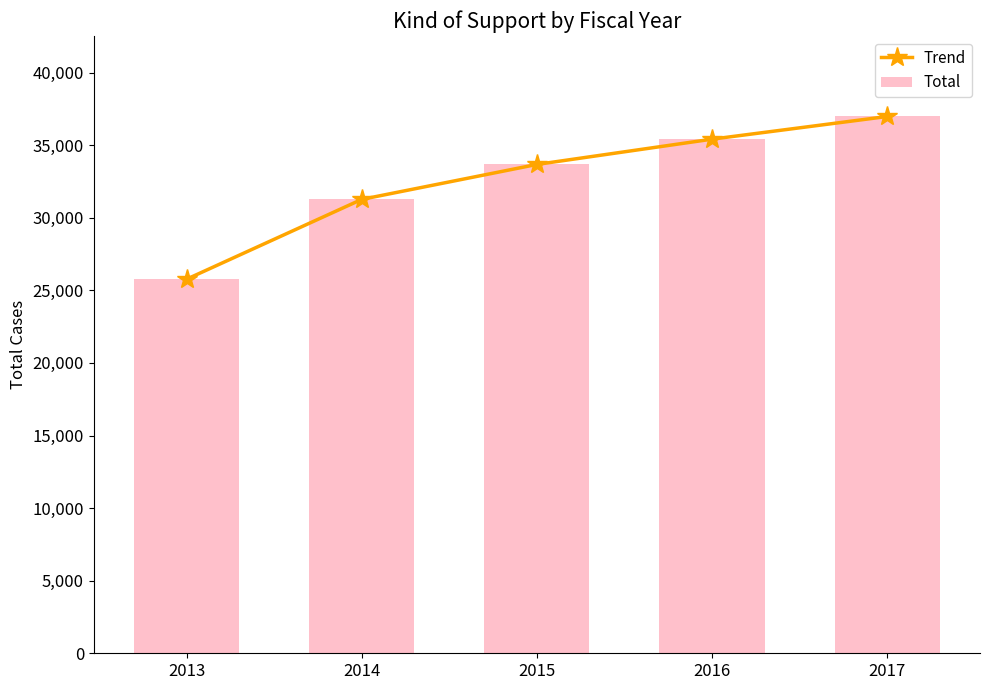

True or false: Trend has more than 2 interior local peaks.

False